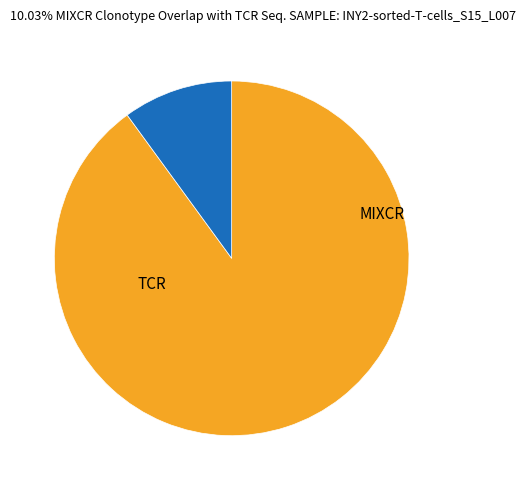

Is there any slice that represents more than half of the pie?

Yes